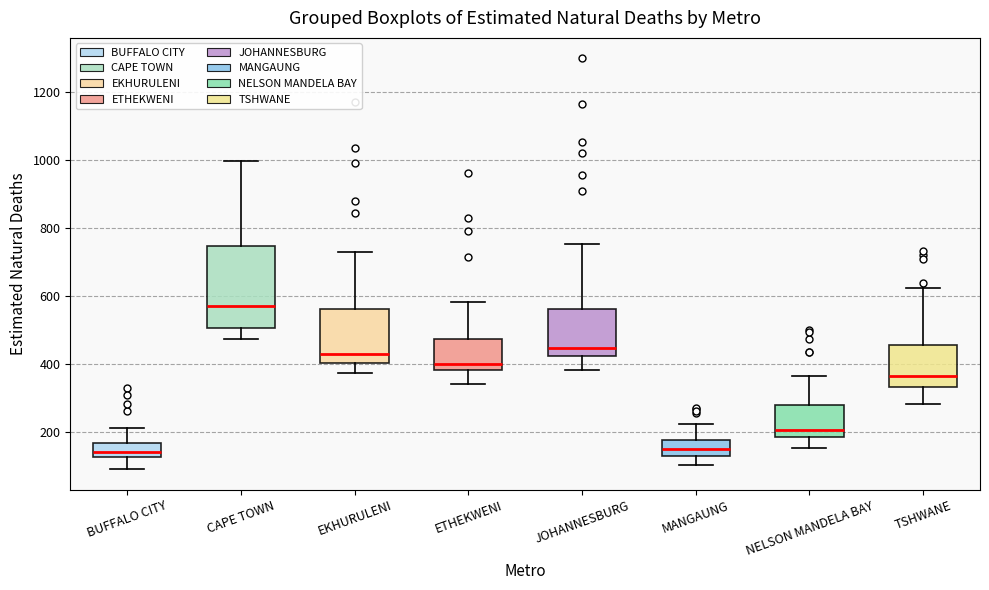

Where does the lower whisker of the box for NELSON MANDELA BAY end on the y-axis? The values are not printed on the chart, so give them approximately, as read against the axis.

160